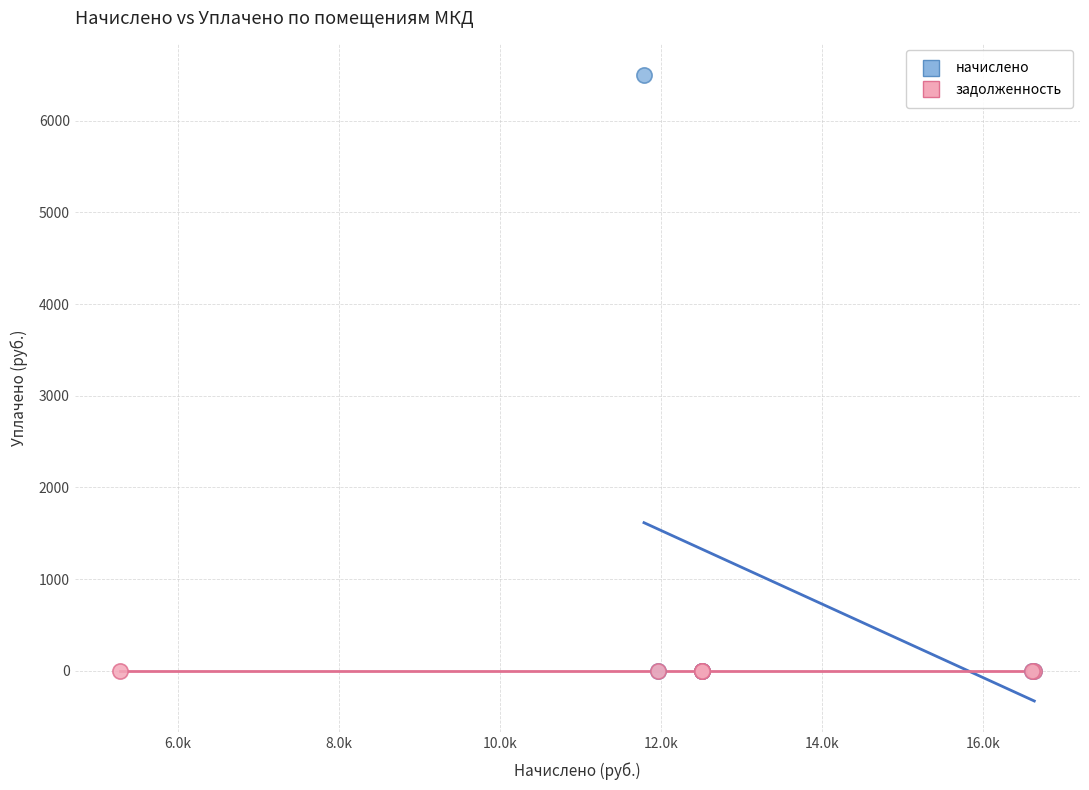

Which series reaches the maximum Y coordinate?

начислено